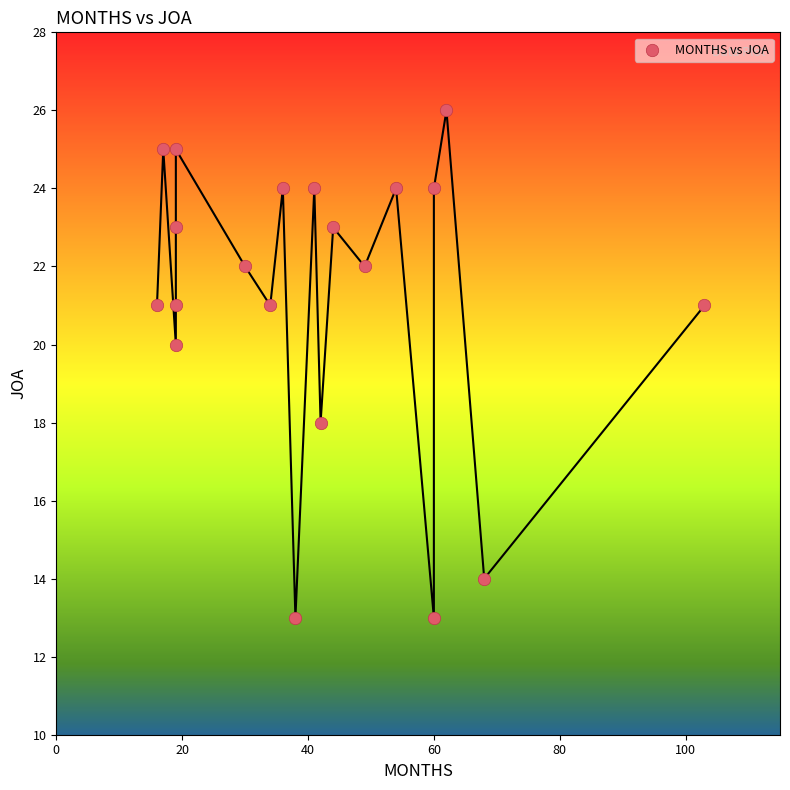

What is the range of Y values (max minus min)?

13